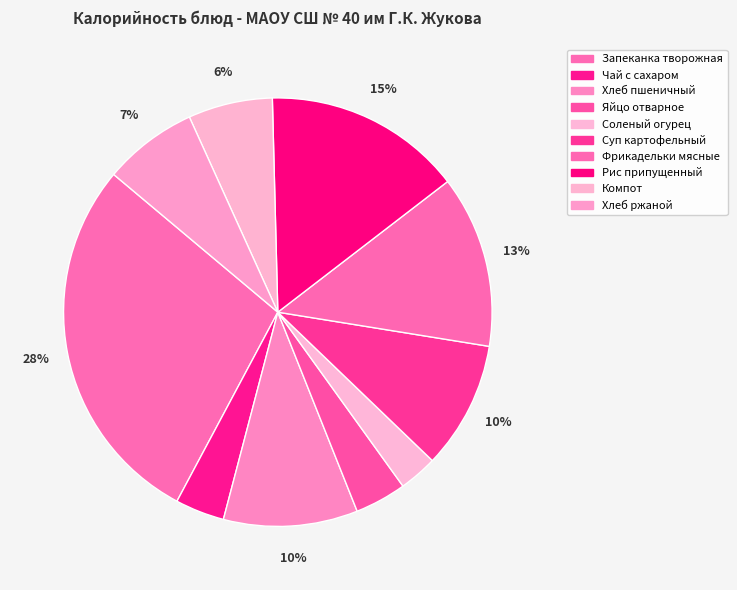

True or false: Компот accounts for 1% of the total.

False